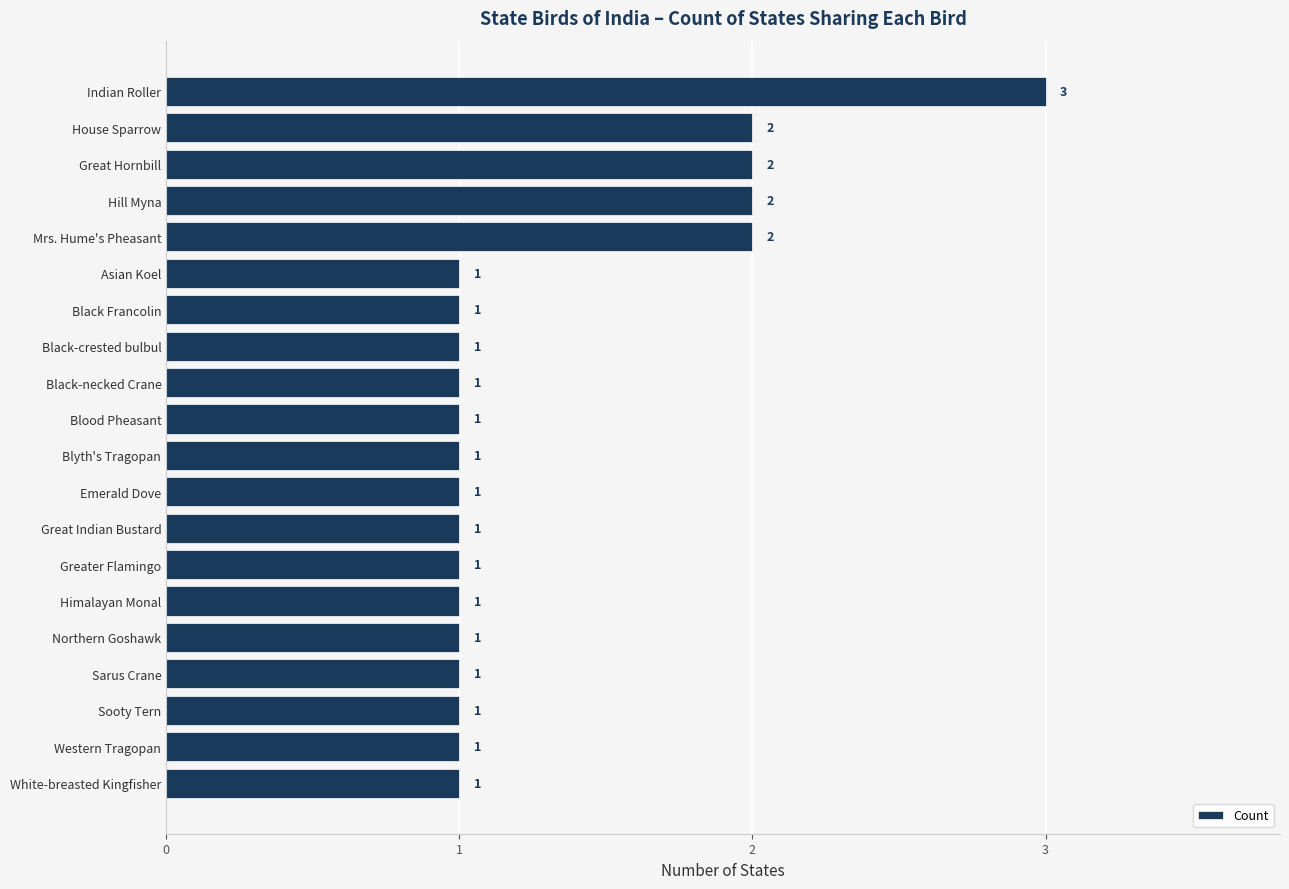

What is the greatest value displayed?

3